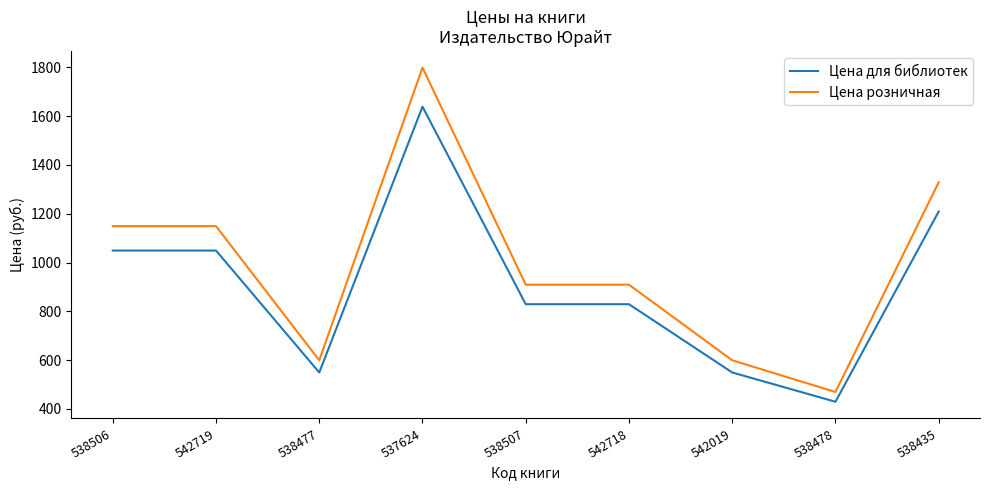

Reading left to right, transcribe all the data shown in this chart.

Цена для библиотек: 1049	1049	549	1639	829	829	549	429	1209
Цена розничная: 1149	1149	599	1799	909	909	599	469	1329